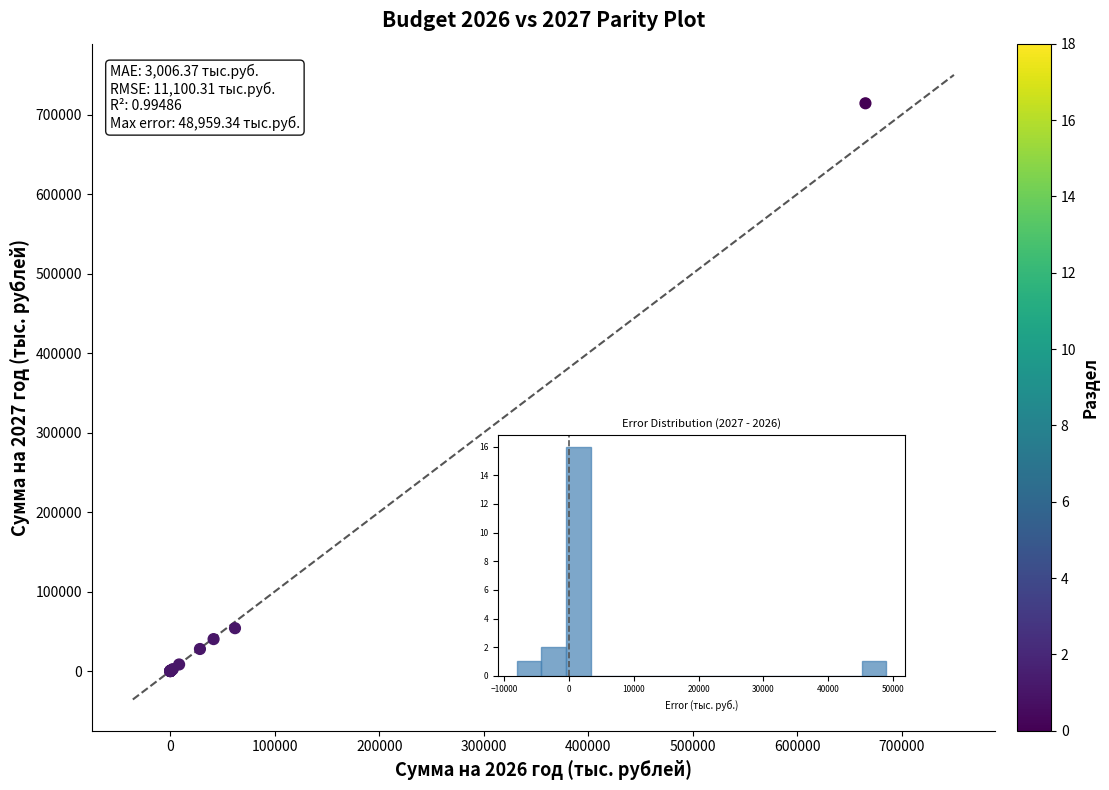

What Y value in the scatter plot is closest to 357058?

53977.5